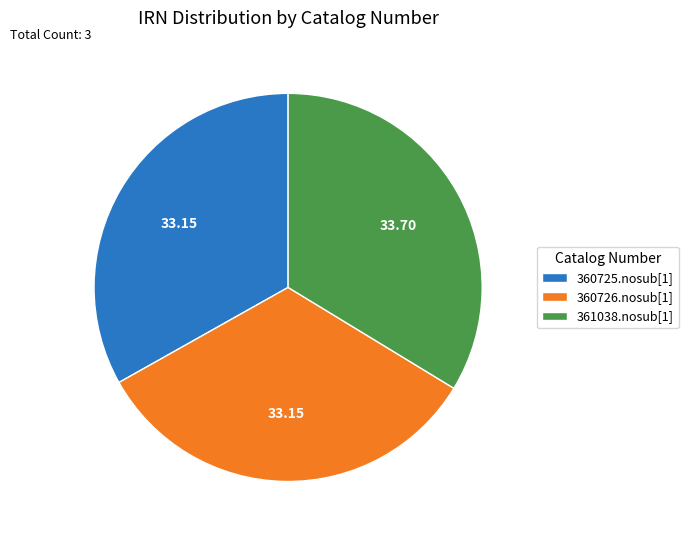

Combined, do 361038.nosub[1] and 360726.nosub[1] account for over 50%?

Yes